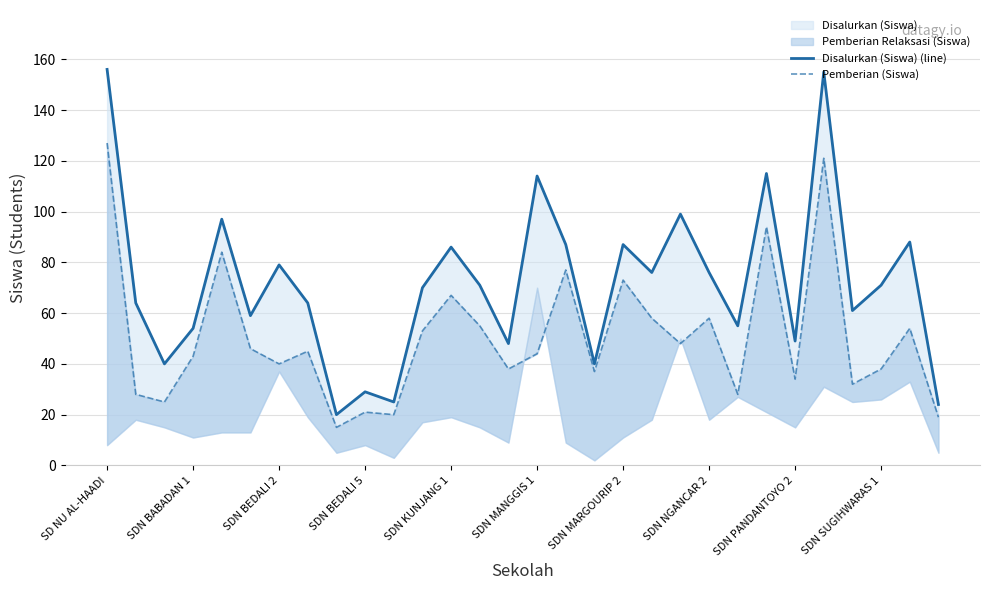

At which label does Pemberian (Siswa) first exceed 45?

SD NU AL-HAADI